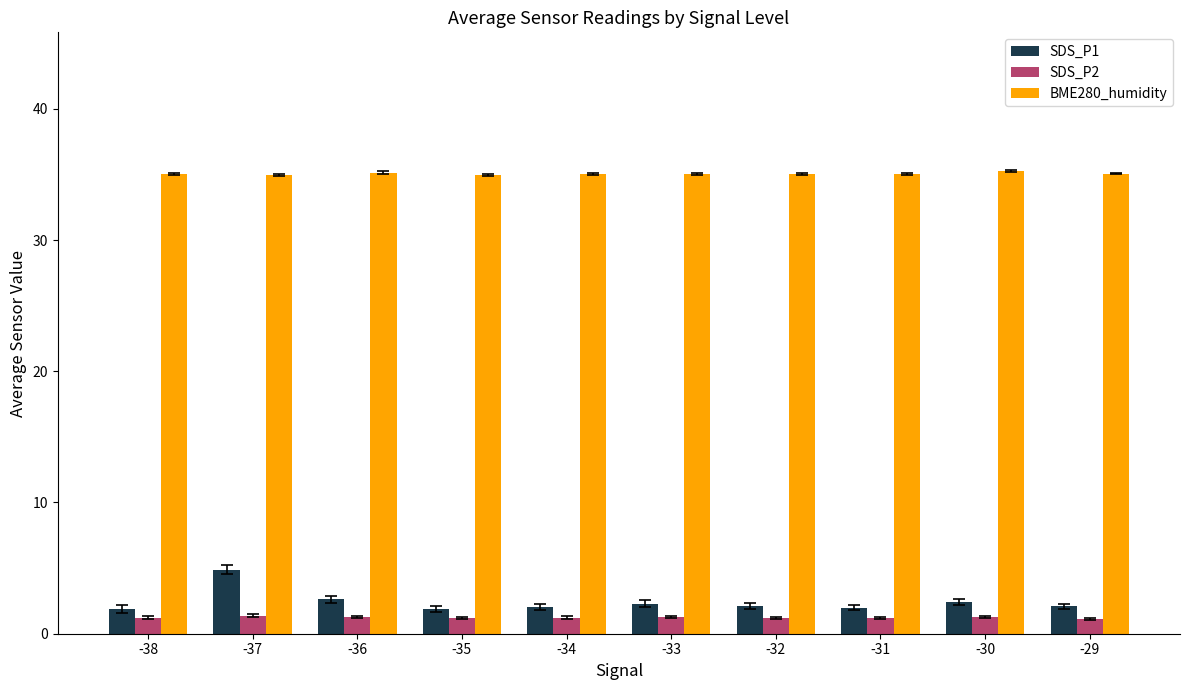

What is the lowest value of the SDS_P2 series?

1.1